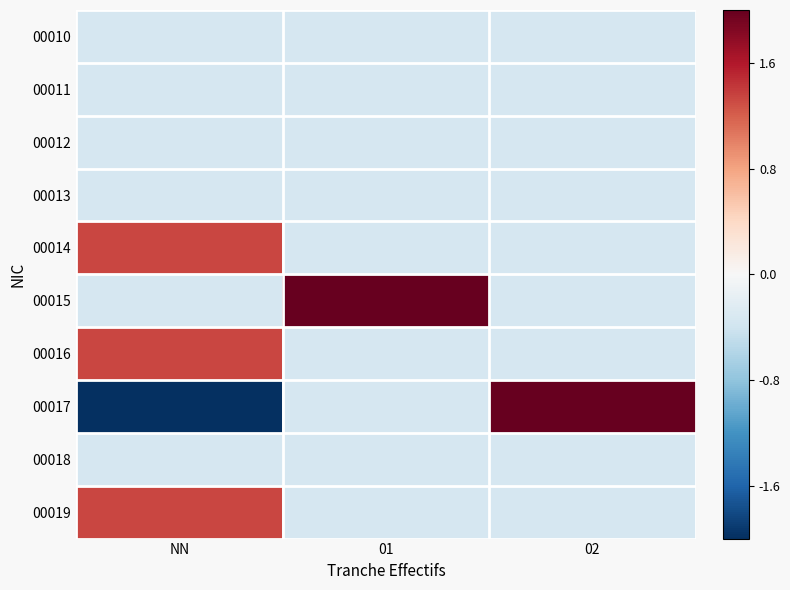

Rank the series by their maximum value, from highest to lowest.

00015, 00017, 00014, 00016, 00019, 00010, 00011, 00012, 00013, 00018